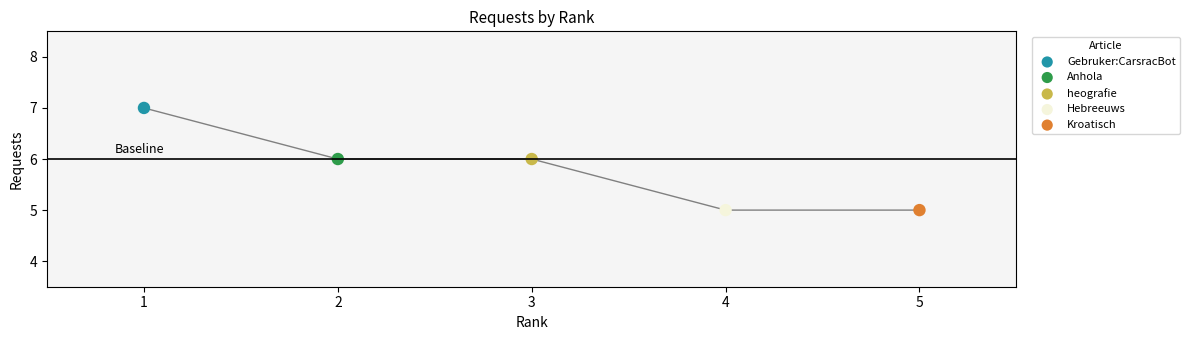

What are all the series names shown in the legend?

Gebruker:CarsracBot, Anhola, heografie, Hebreeuws, Kroatisch